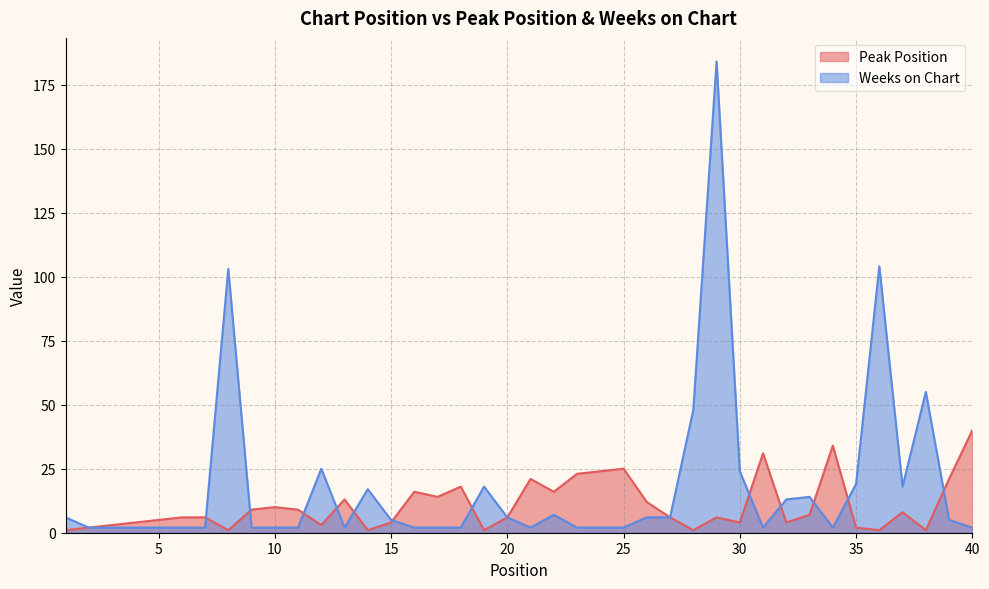

In Weeks on Chart, how many points are lower than both neighbors (excluding endpoints)?

5